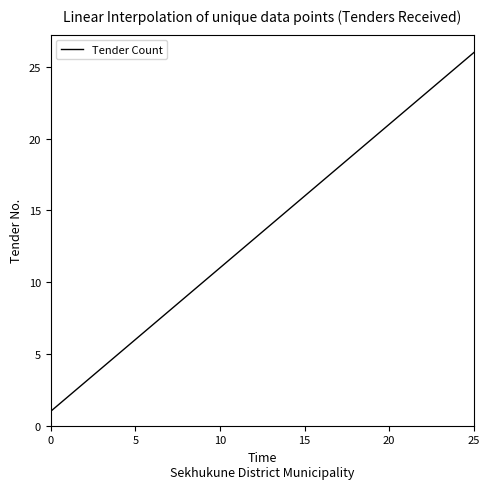

What is the greatest value displayed?

26